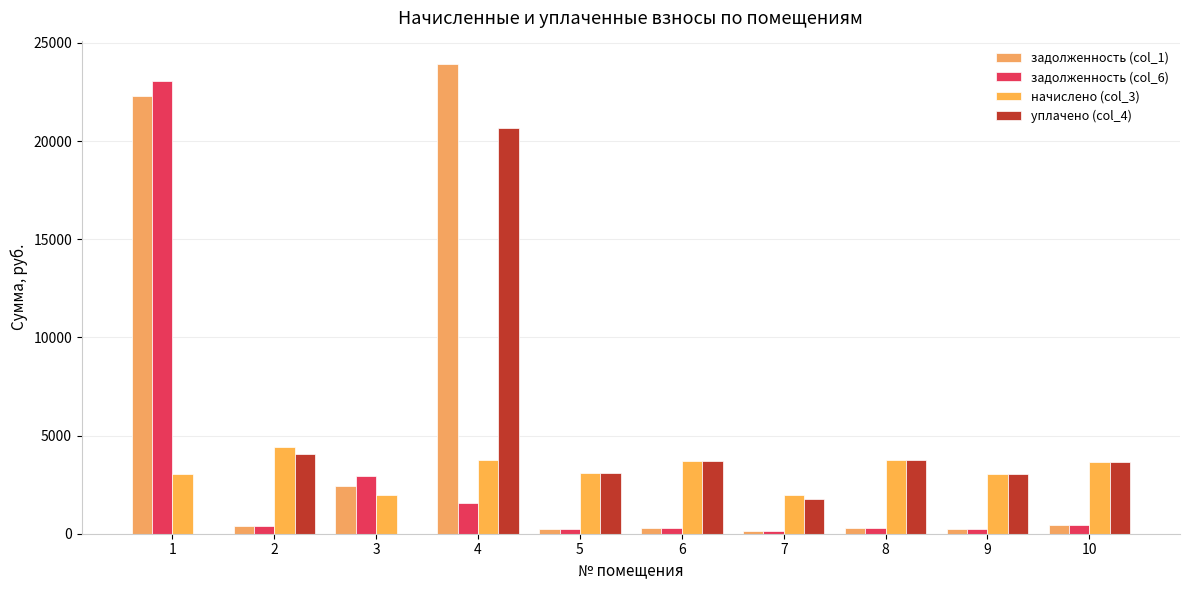

List the labels in order of задолженность (col_1) value, largest first.

4, 1, 3, 10, 2, 8, 6, 5, 9, 7